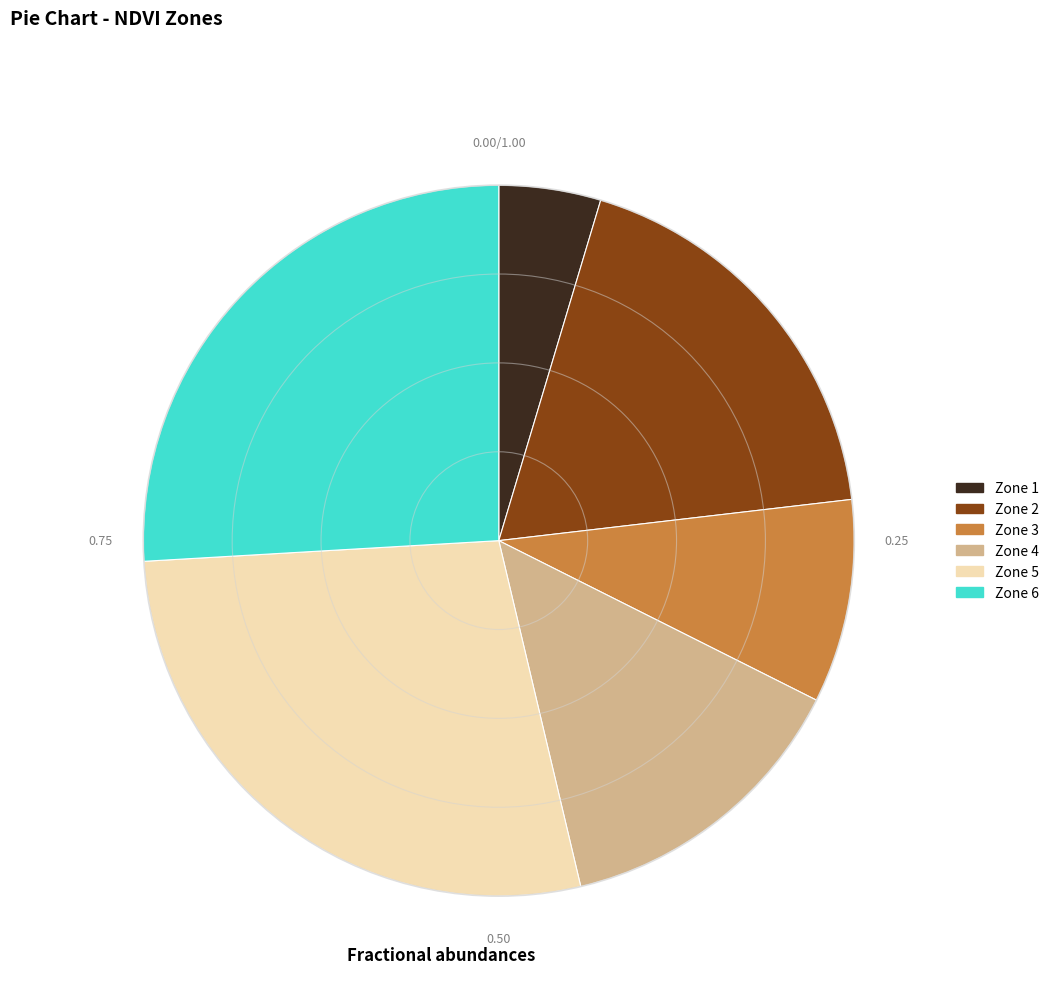

Is the sum of Zone 5 and Zone 4 greater than half?

No